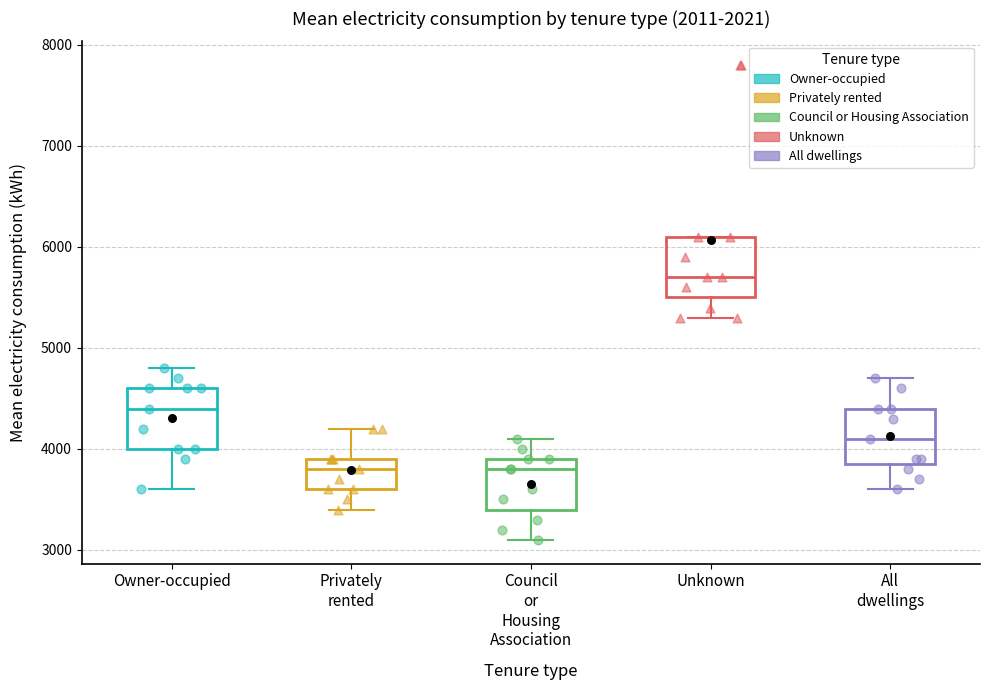

Where is the upper edge of the box for All dwellings on the y-axis? The values are not printed on the chart, so give them approximately, as read against the axis.

4400